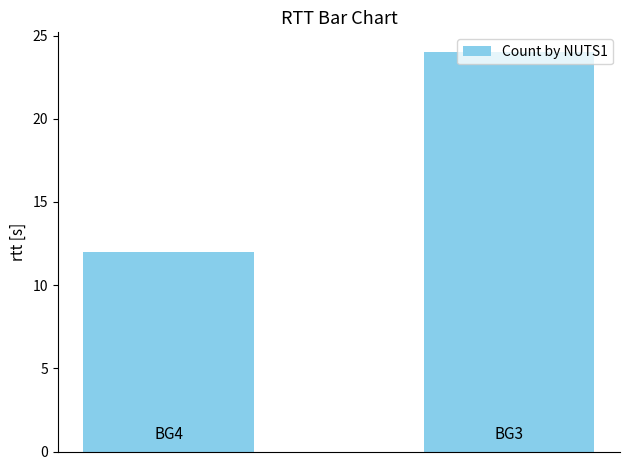

What is the value of the 2nd bar from the left?

24